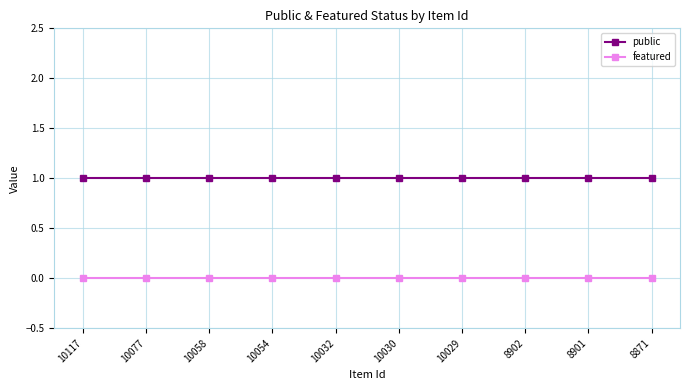

Reading left to right, what are all the values shown in this chart?

public: 1	1	1	1	1	1	1	1	1	1
featured: 0	0	0	0	0	0	0	0	0	0